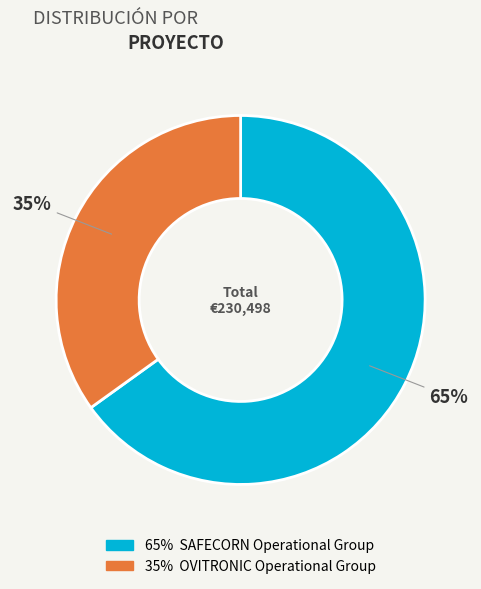

Is there a majority slice in this chart?

Yes